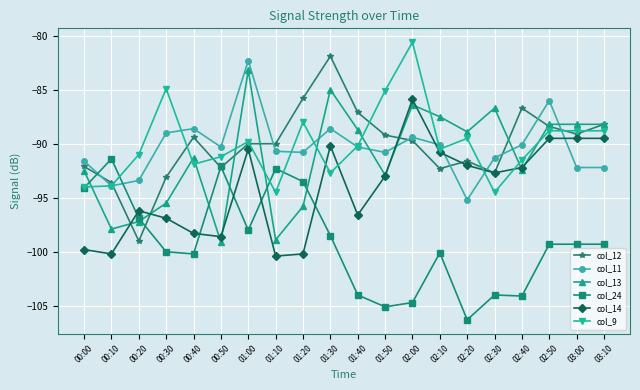

At which label does col_11 first exceed -90?

00:30